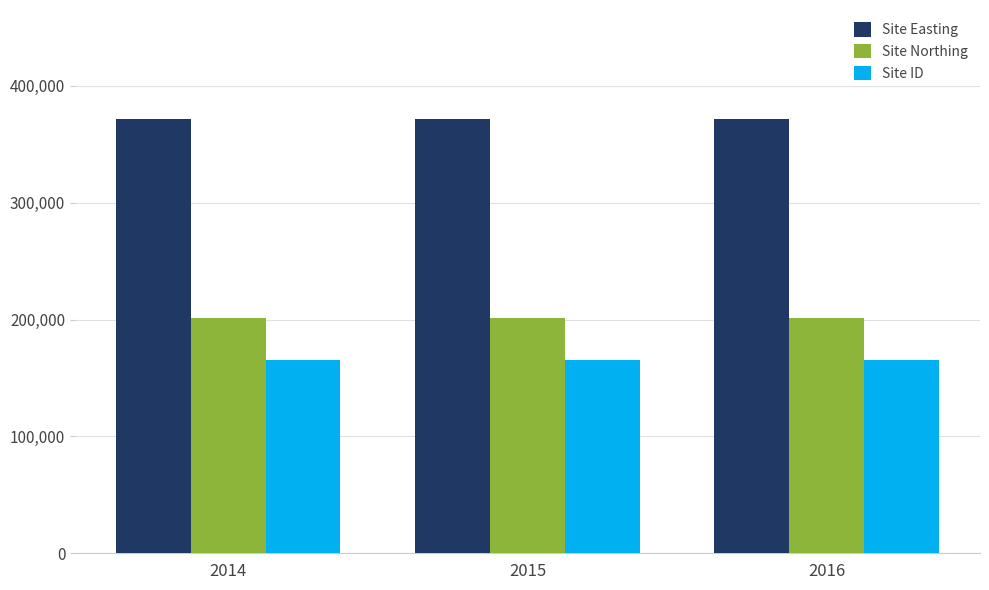

What is the total value across all series at 2014?

739180